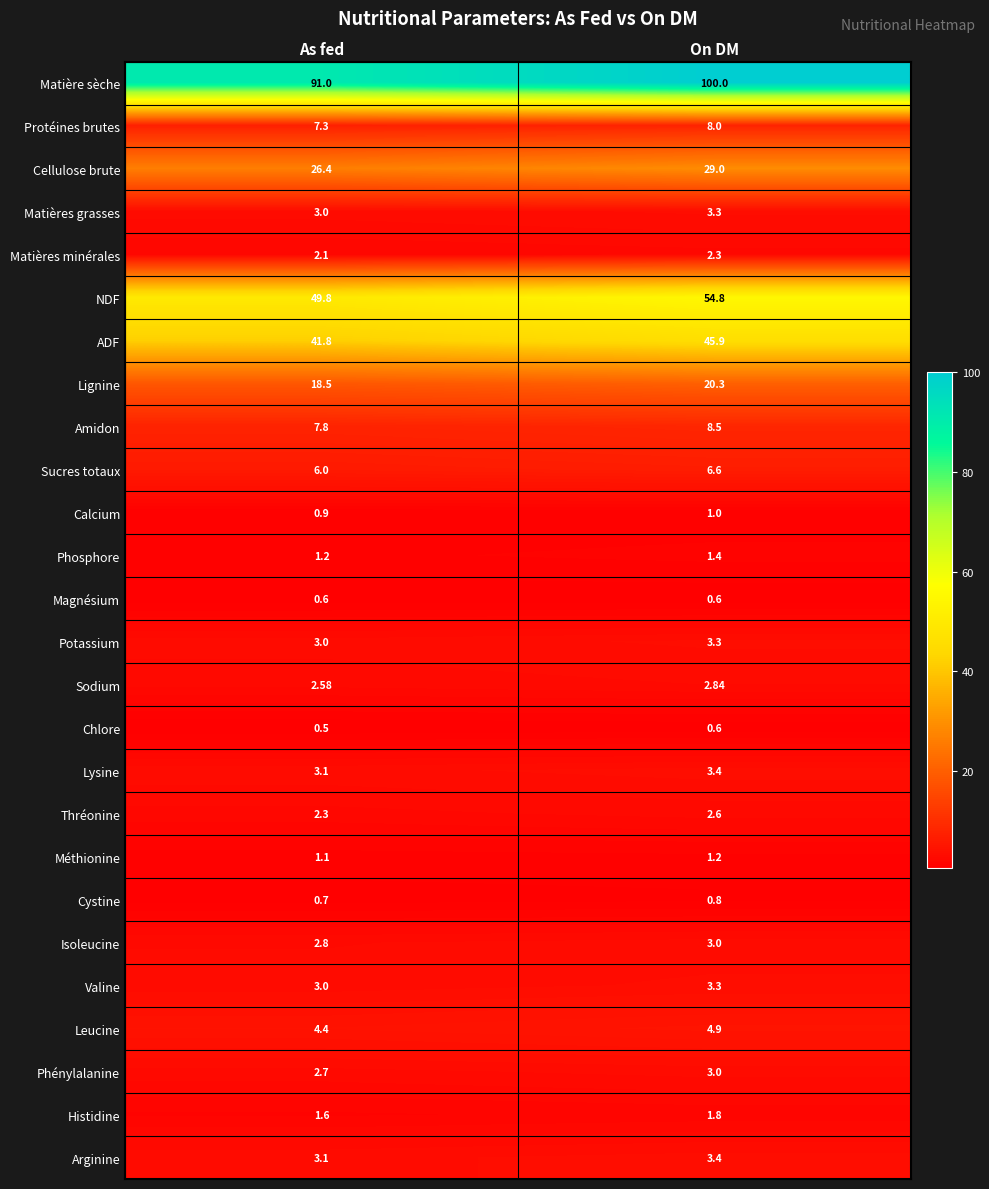

Which series has the largest total across all categories?

Matière sèche